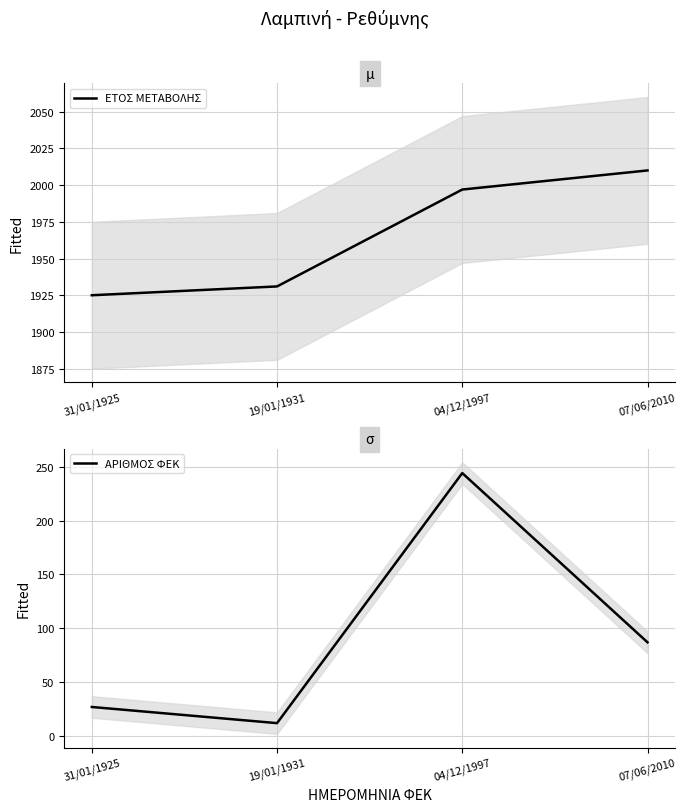

How many lines are shown in the chart?

2